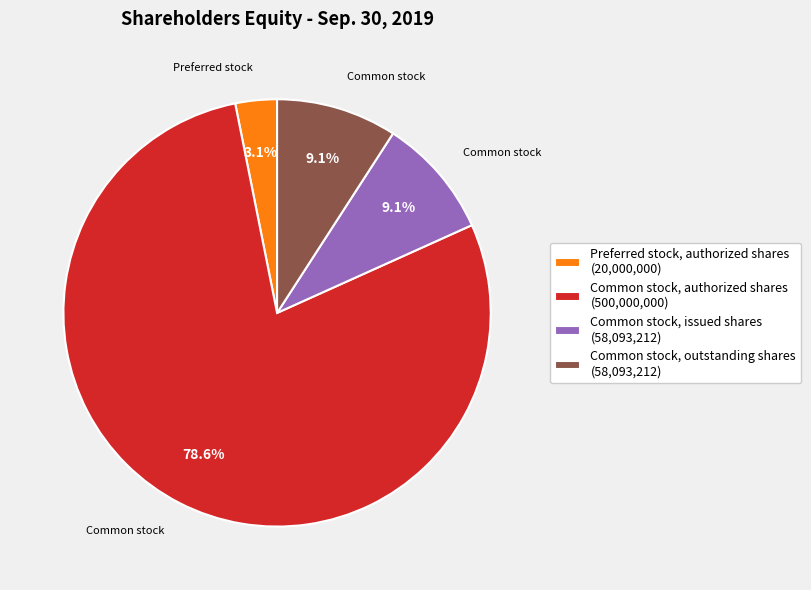

How much of the chart is everything except Common stock, outstanding shares (58,093,212)?

90.9%